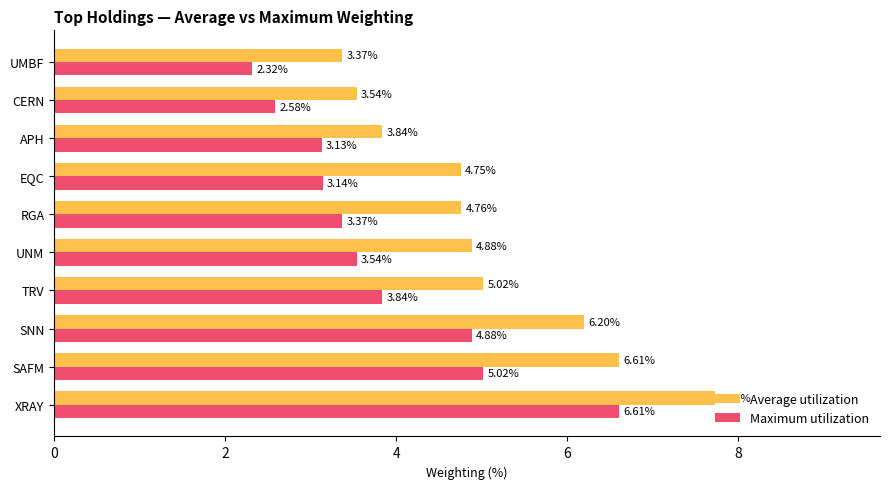

Which label corresponds to the smallest value in the chart?

UMBF